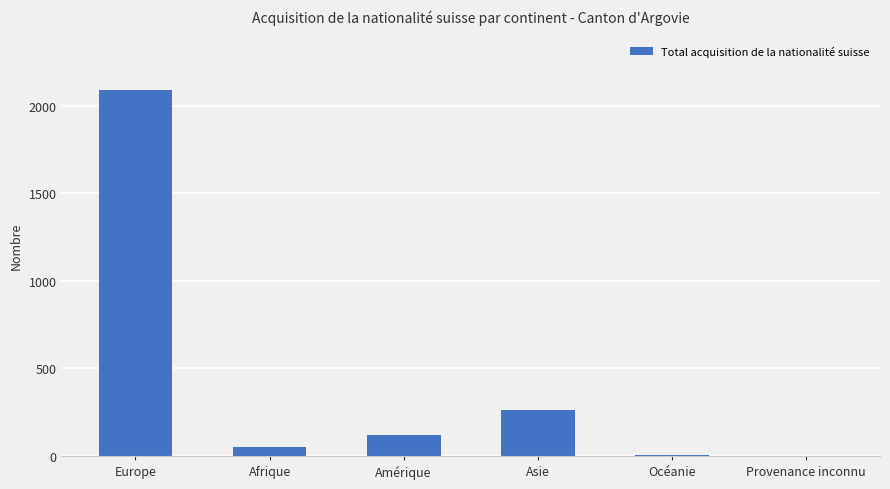

How many data points does each series have?

6